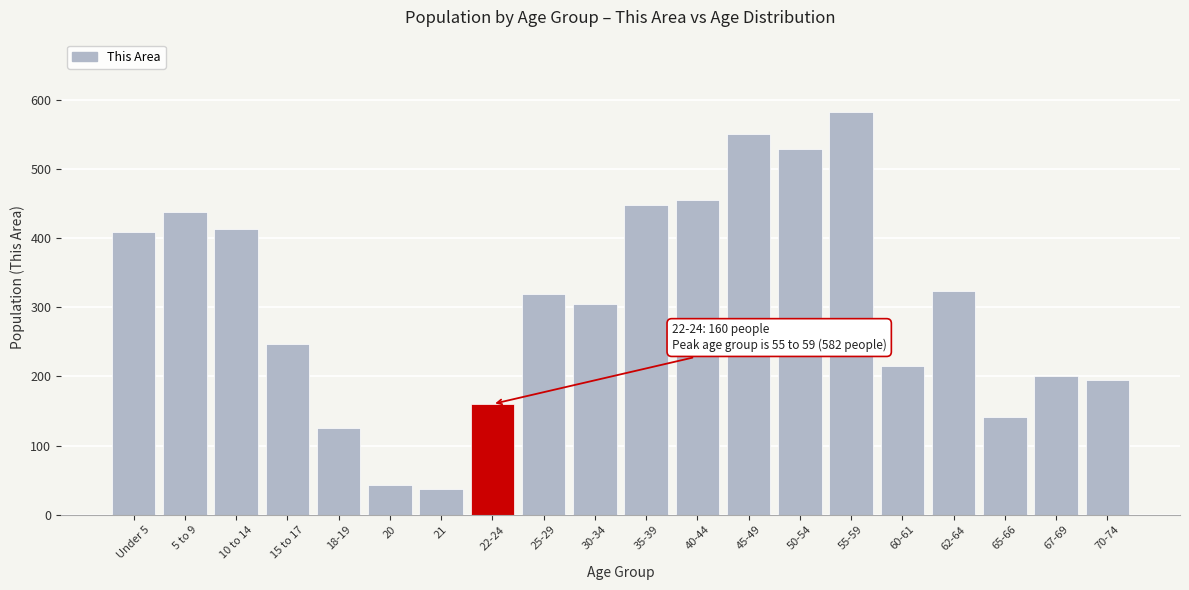

Reading right to left, list all the values displayed in this chart.

195	200	142	324	215	582	529	550	455	448	305	319	160	37	43	125	247	413	438	409